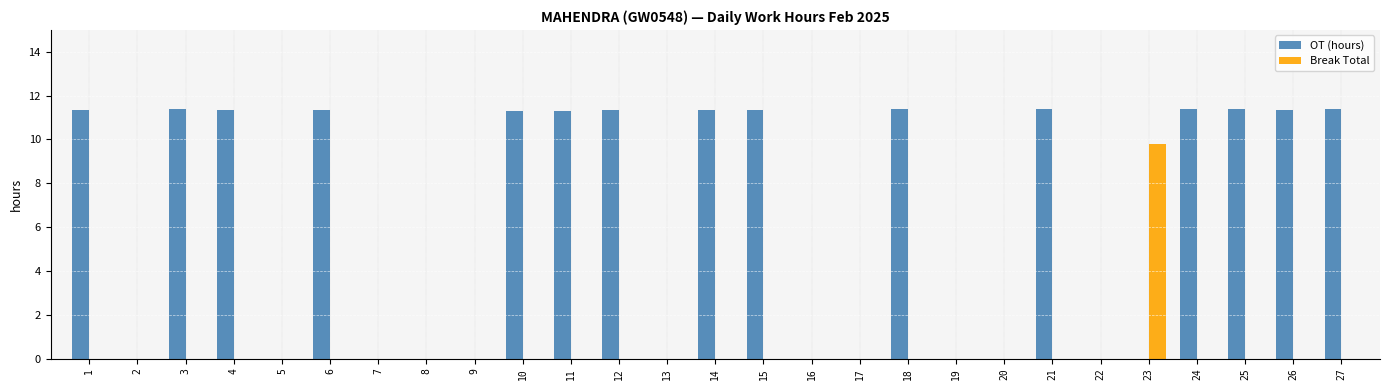

Which series has the largest total across all categories?

OT (hours)